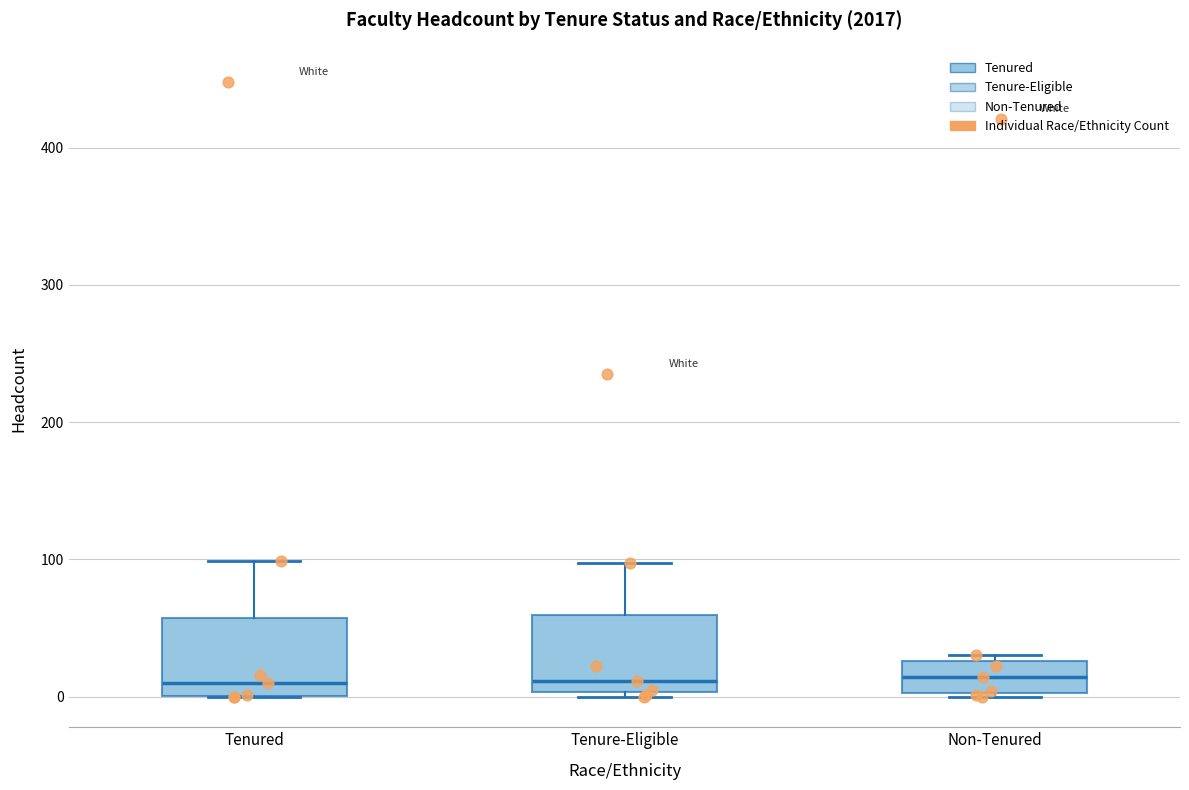

Where does the median line of the box for Non-Tenured sit on the y-axis? The values are not printed on the chart, so give them approximately, as read against the axis.

10